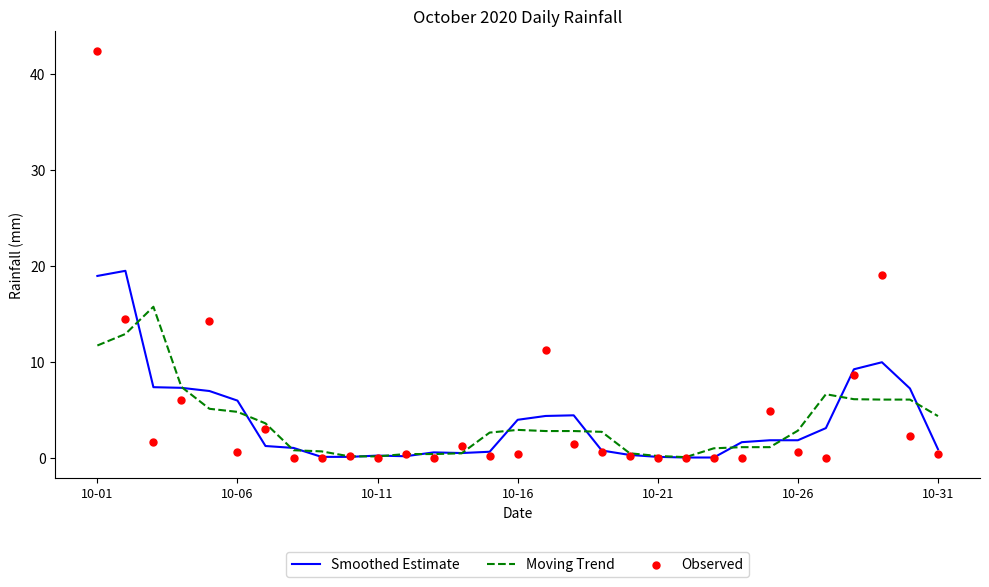

At which category is the sum across all series the highest?

10-01